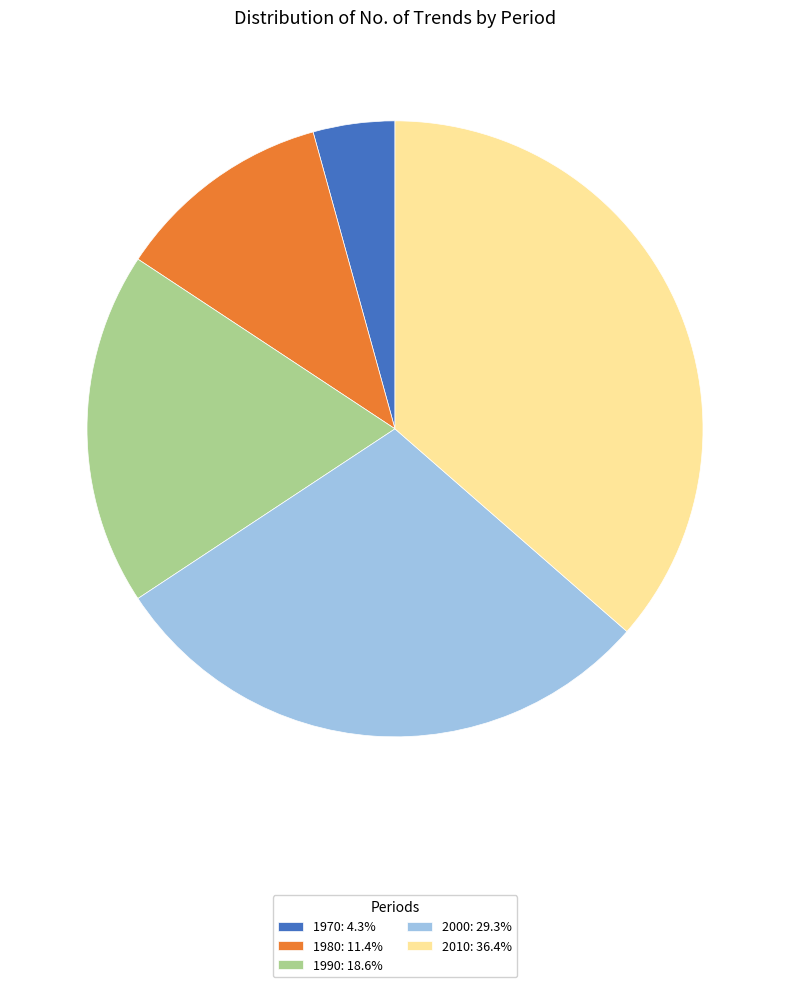

Does 1990: 18.6% account for over 50% of the chart?

No